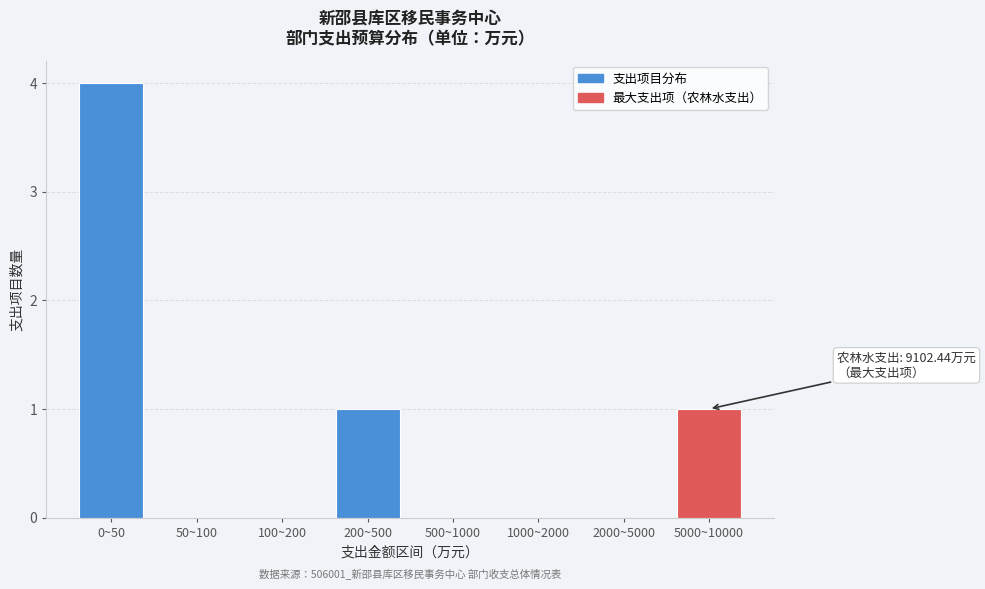

Reading right to left, transcribe all the data shown in this chart.

5000~10000=1	2000~5000=0	1000~2000=0	500~1000=0	200~500=1	100~200=0	50~100=0	0~50=4